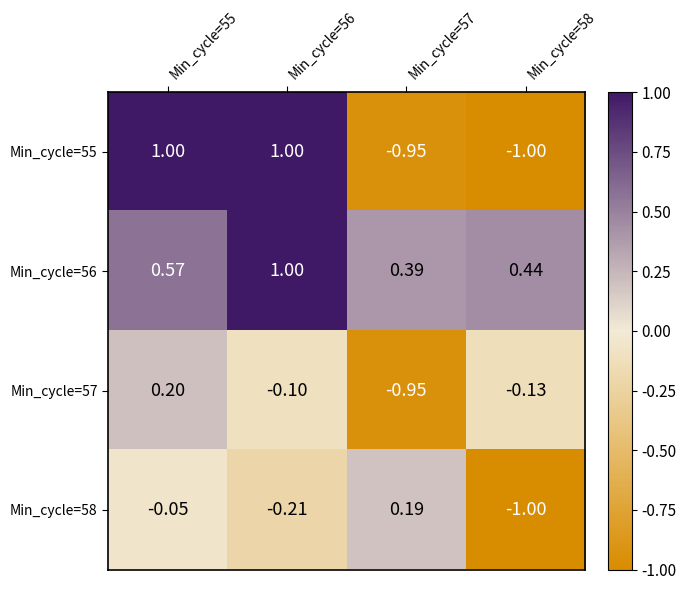

Is the value of Min_cycle=56 at Min_cycle=55 greater than the value of Min_cycle=55 at Min_cycle=56?

No